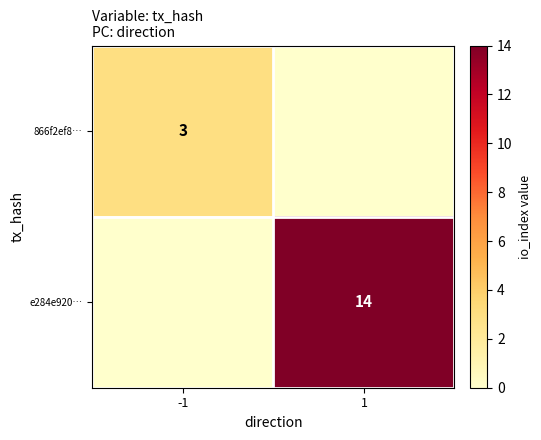

The value of 866f2ef8… at 1 is 1. True or false?

False